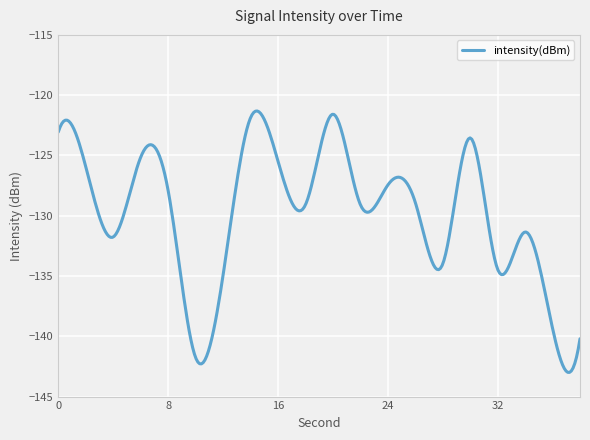

What is the greatest value displayed?

-121.3